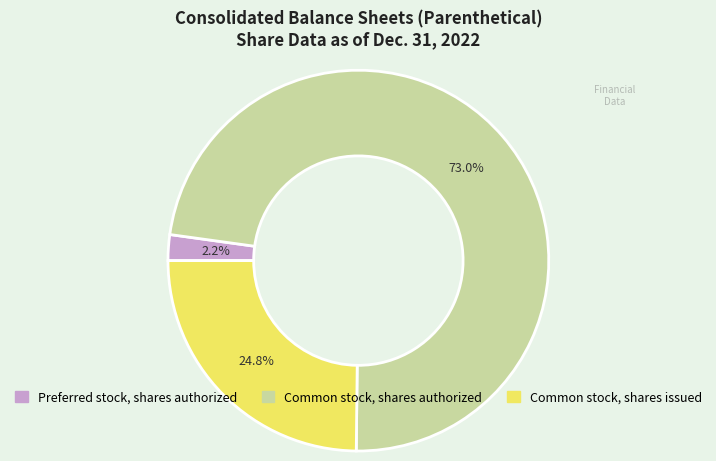

Is there any slice that represents more than half of the pie?

Yes